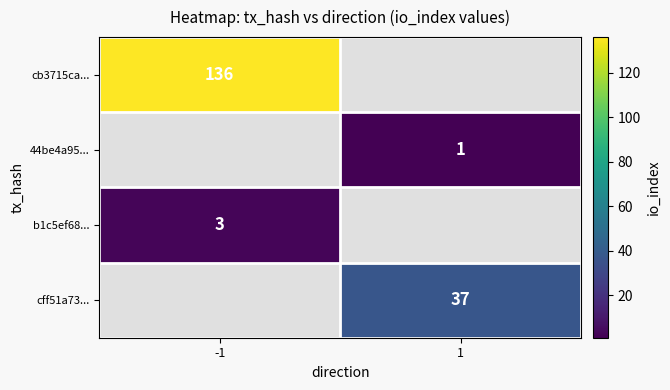

The value of b1c5ef68... at -1 is 4.2. True or false?

False